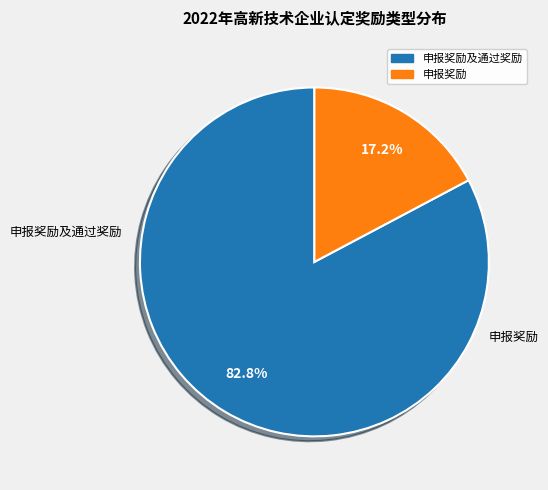

Does any single category account for the majority?

Yes